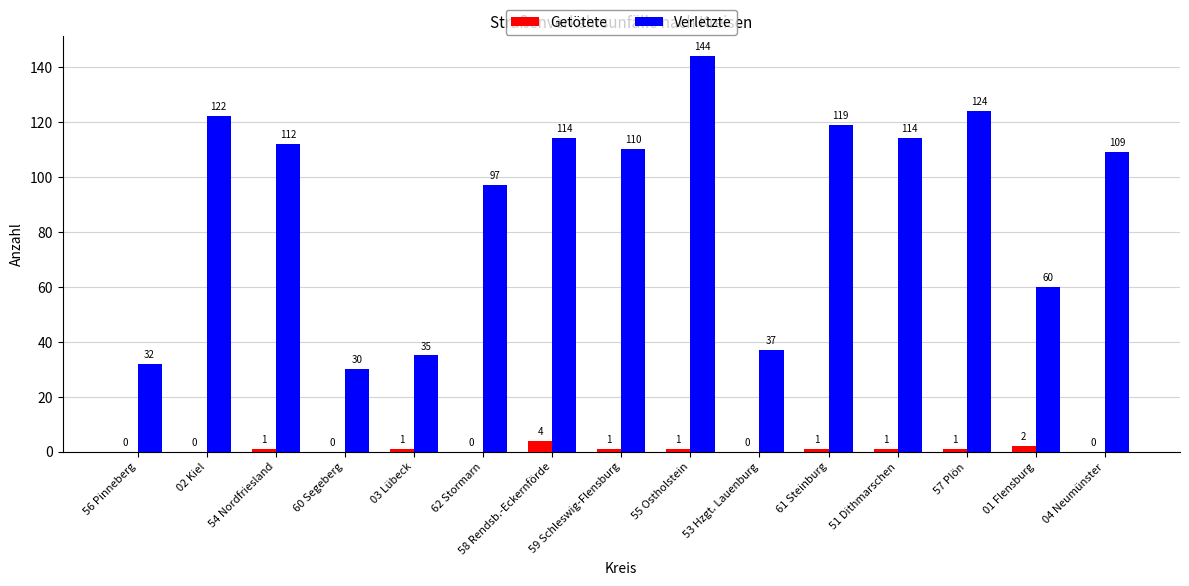

At which label is Verletzte closest to 87?

62 Stormarn